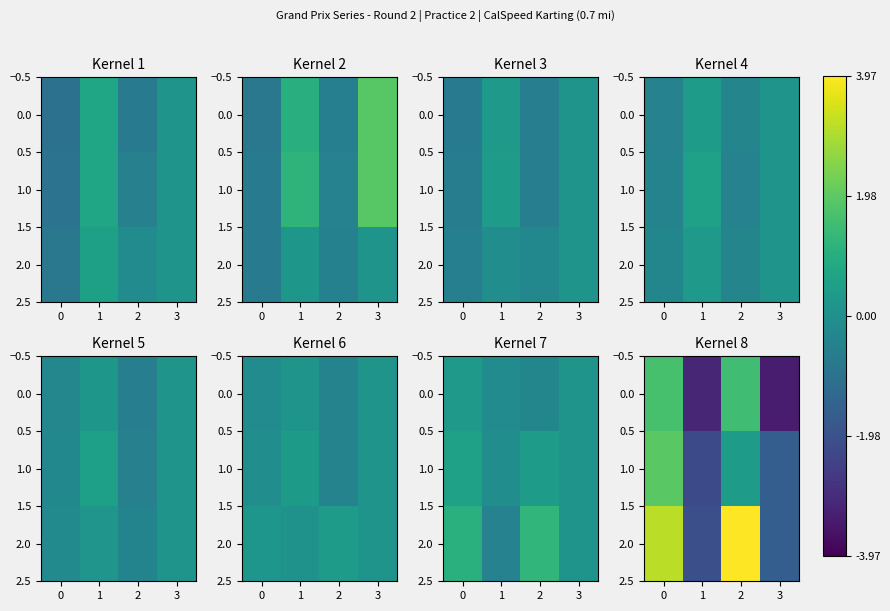

Count the number of categories in the chart.

4